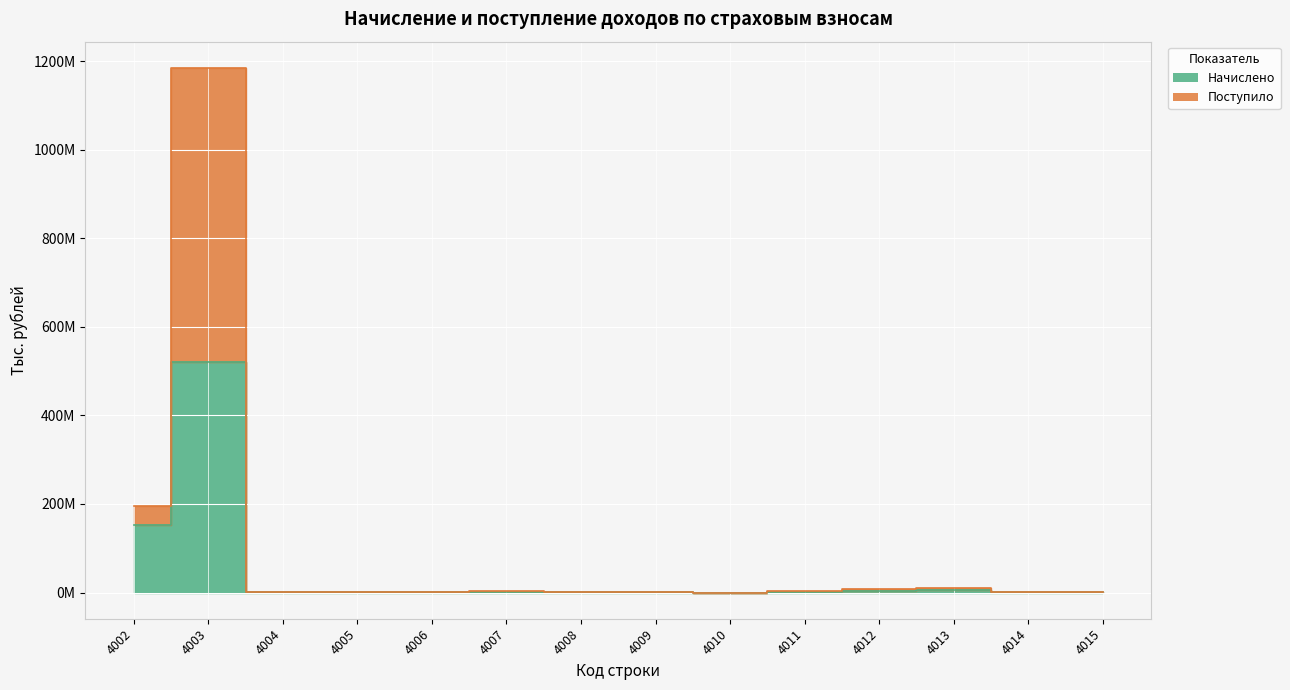

Rank the series by their average value, from highest to lowest.

Поступило, Начислено